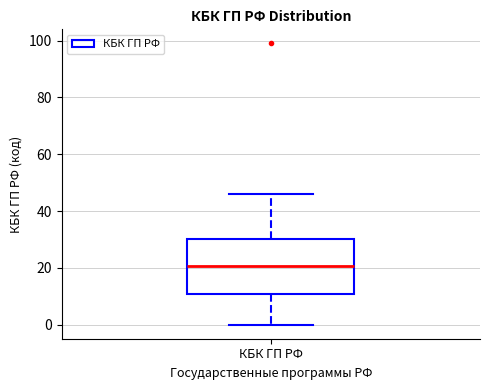

Read this box plot against the y-axis: the position of the median line, the range covered by the box, and the ends of both whiskers. The values are not printed on the chart, so give them approximately, as read against the axis.

median 20, box 10 to 30, whiskers 0 to 46